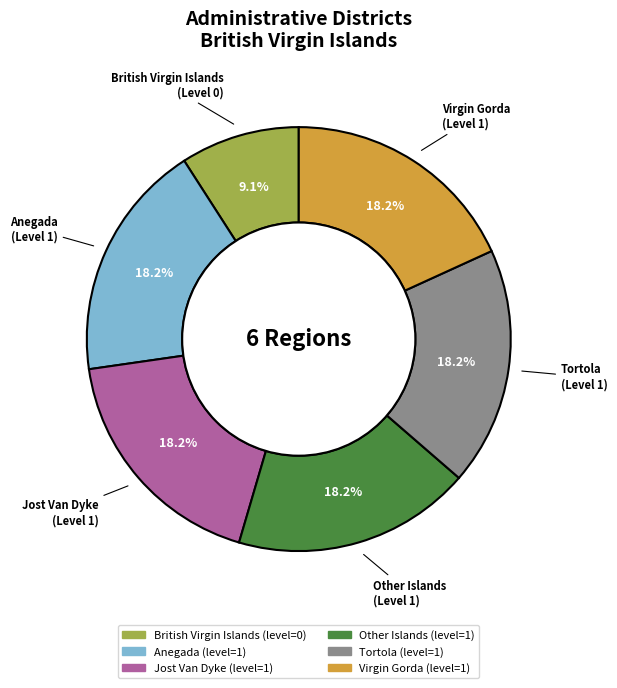

Does Other Islands represent more than half of the total?

No